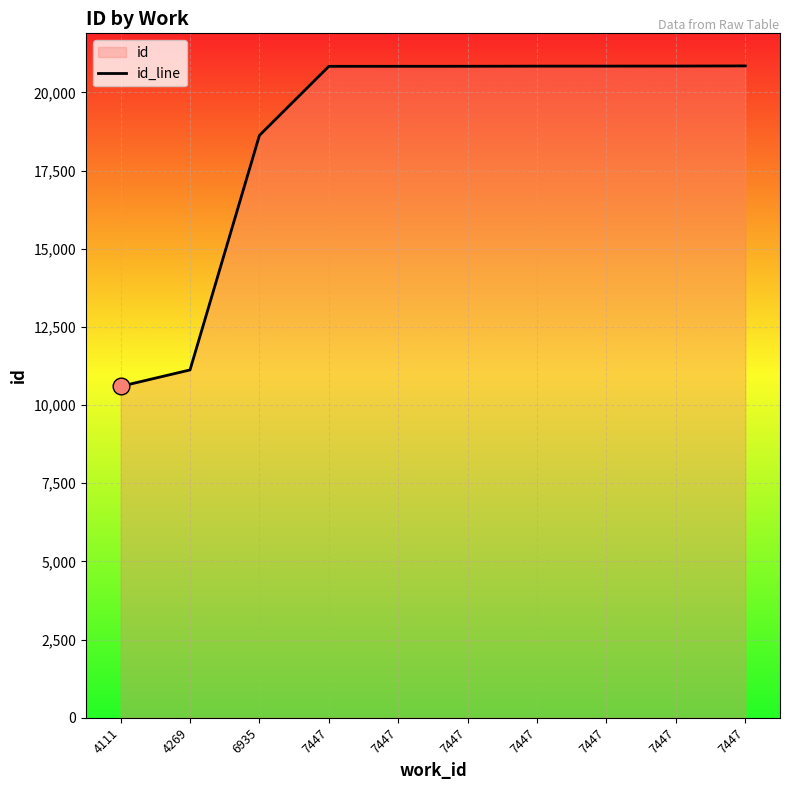

Is it true that the value at 7447 is 12266?

False